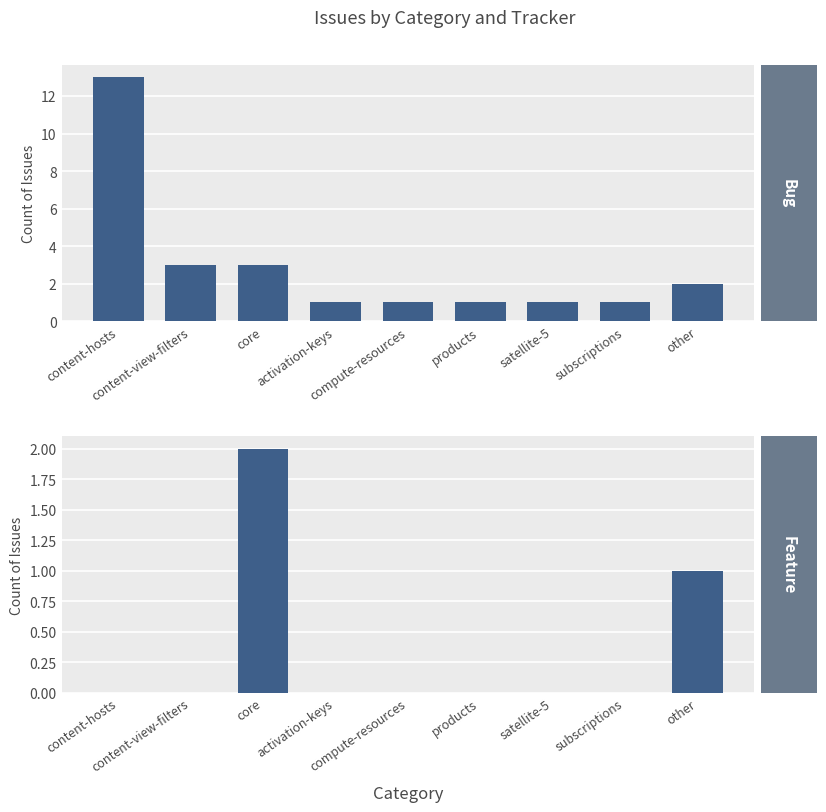

What is the sum of all Bug values?

26